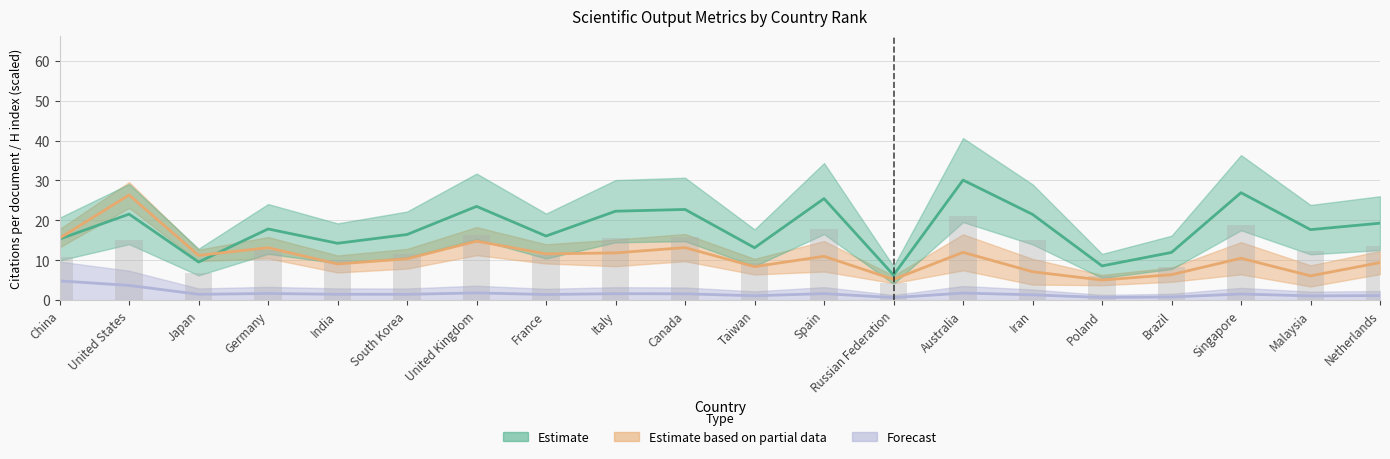

Reading right to left, transcribe all the data shown in this chart.

Citations per document: Netherlands=13.5	Malaysia=12.4	Singapore=18.9	Brazil=8.4	Poland=6.0	Iran=15.0	Australia=21.1	Russian Federation=4.4	Spain=17.8	Taiwan=9.2	Canada=15.9	Italy=15.6	France=11.2	United Kingdom=16.4	South Korea=11.5	India=10.0	Germany=12.5	Japan=6.7	United States=15.1	China=10.7
H index: Netherlands=9.4	Malaysia=6.1	Singapore=10.5	Brazil=6.4	Poland=5.0	Iran=7.1	Australia=12.0	Russian Federation=5.2	Spain=11.0	Taiwan=8.4	Canada=13.2	Italy=11.8	France=11.6	United Kingdom=14.8	South Korea=10.4	India=9.1	Germany=13.1	Japan=11.2	United States=26.4	China=15.5